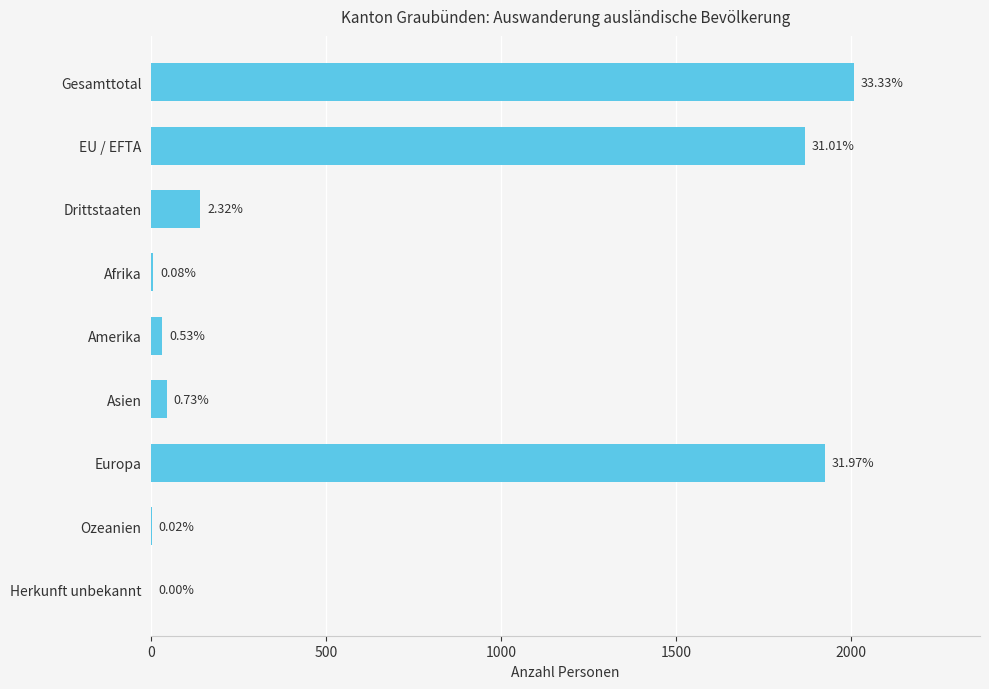

Are the bars horizontal?

Yes